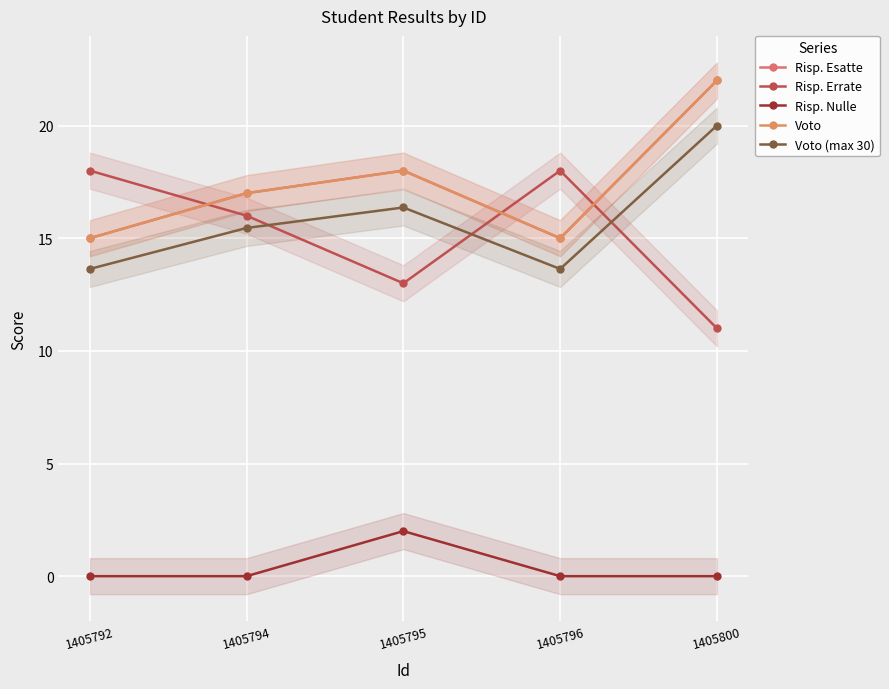

In Risp. Errate, how many points are higher than both neighbors (excluding endpoints)?

1